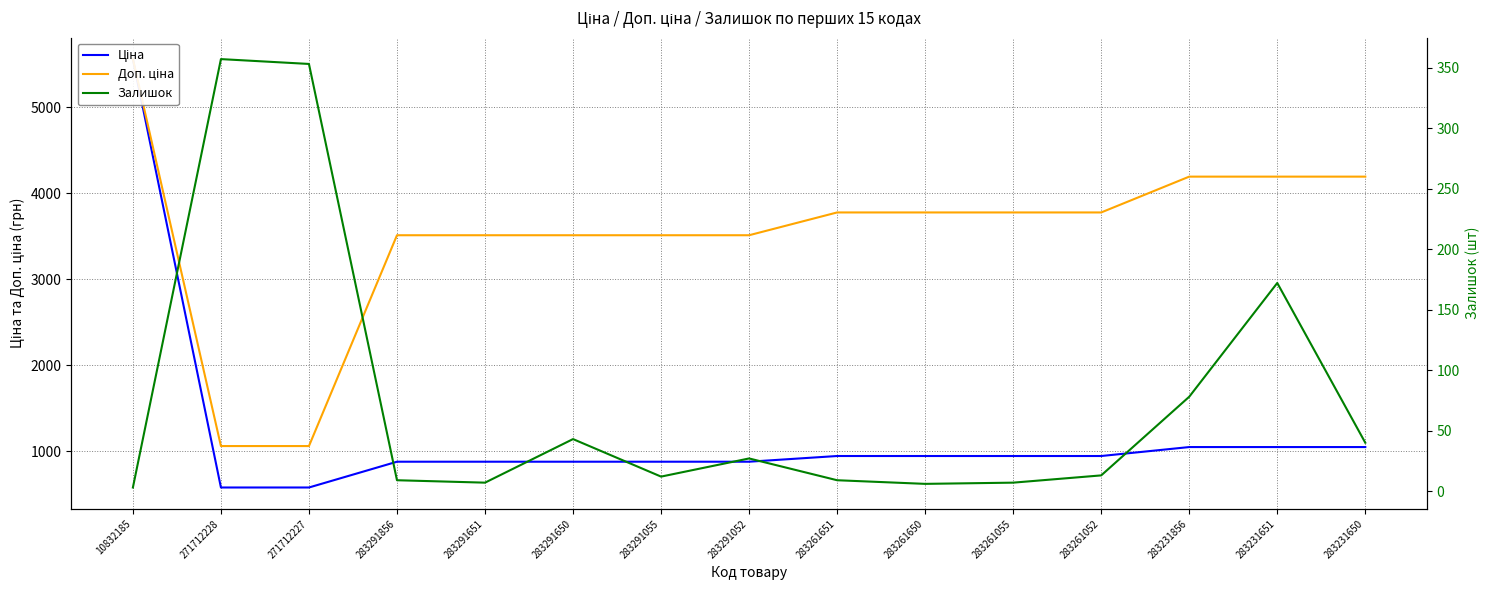

Reading right to left, transcribe all the data shown in this chart.

Ціна: 283231650=1048.4	283231651=1048.4	283231856=1048.4	283261052=944.2	283261055=944.2	283261650=944.2	283261651=944.2	283291052=878.0	283291055=878.0	283291650=878.0	283291651=878.0	283291856=878.0	271712227=578.1	271712228=578.1	10832185=5560.3
Доп. ціна: 283231650=4193.5	283231651=4193.5	283231856=4193.5	283261052=3777.0	283261055=3777.0	283261650=3777.0	283261651=3777.0	283291052=3511.9	283291055=3511.9	283291650=3511.9	283291651=3511.9	283291856=3511.9	271712227=1060.0	271712228=1060.0	10832185=5560.3
Залишок: 283231650=40.0	283231651=172.0	283231856=78.0	283261052=13.0	283261055=7.0	283261650=6.0	283261651=9.0	283291052=27.0	283291055=12.0	283291650=43.0	283291651=7.0	283291856=9.0	271712227=353.0	271712228=357.0	10832185=3.0